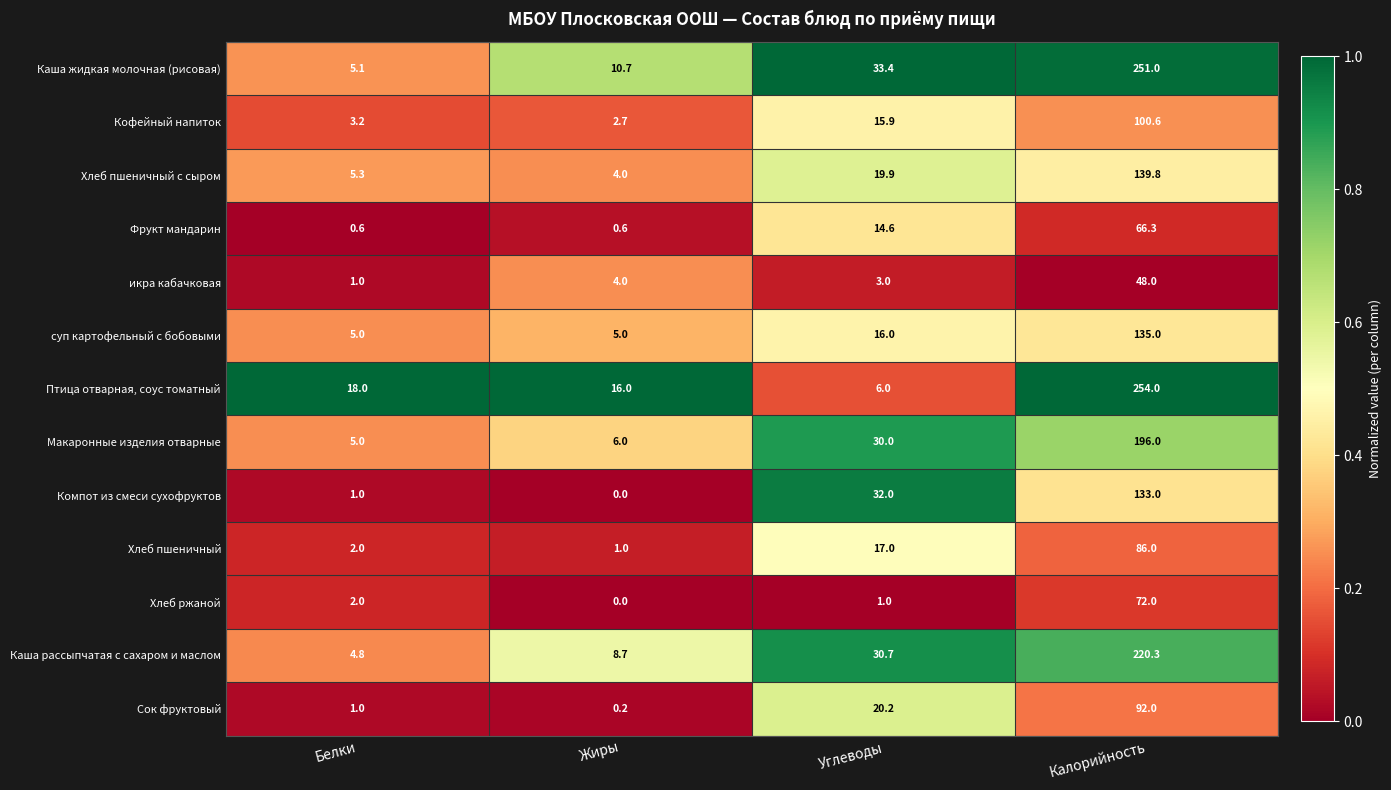

The value of Хлеб ржаной at Углеводы is 1.0. True or false?

True